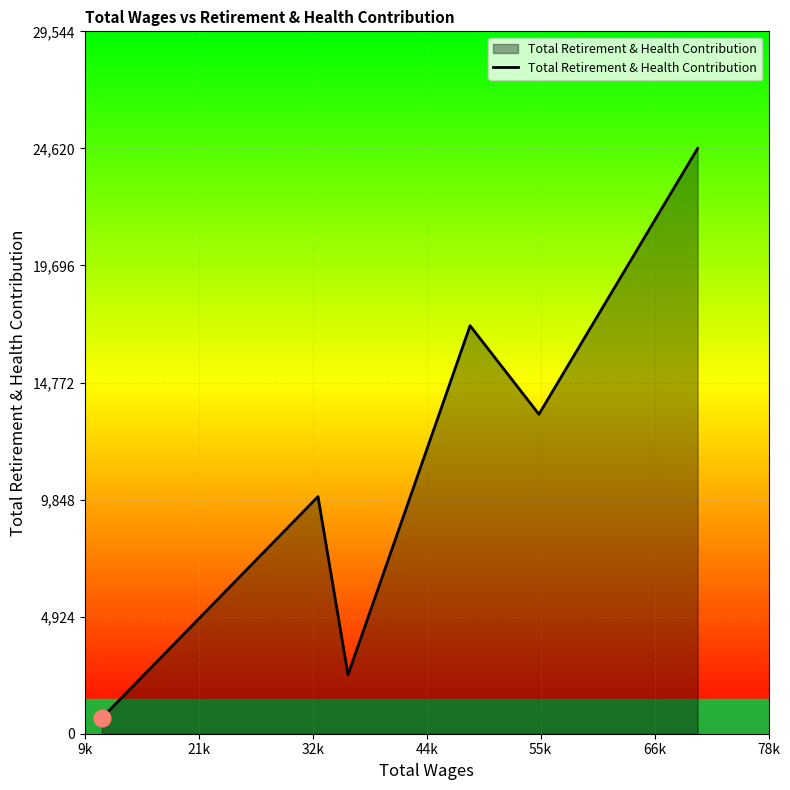

How many interior local peaks (higher than both neighbors) does the data have?

2